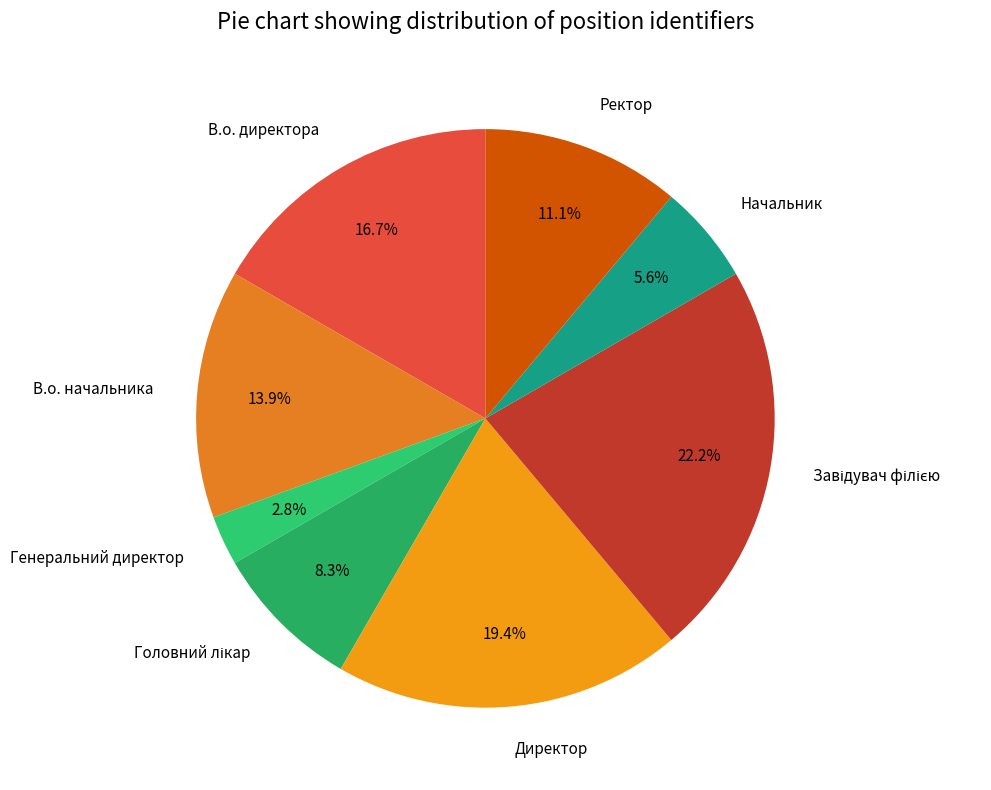

Which category has the smallest portion of the pie?

Генеральний директор